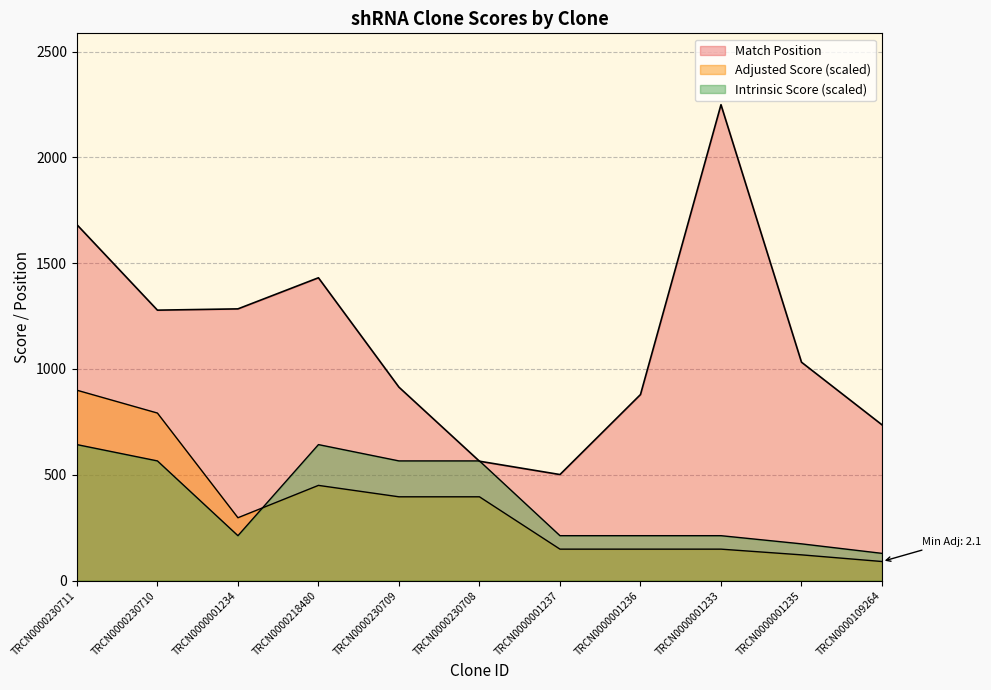

After their last crossing, which series has the higher values: Adjusted Score or Intrinsic Score?

Intrinsic Score